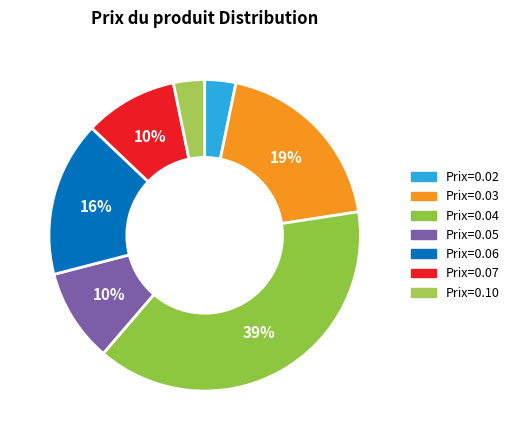

How many segments does this pie chart have?

7